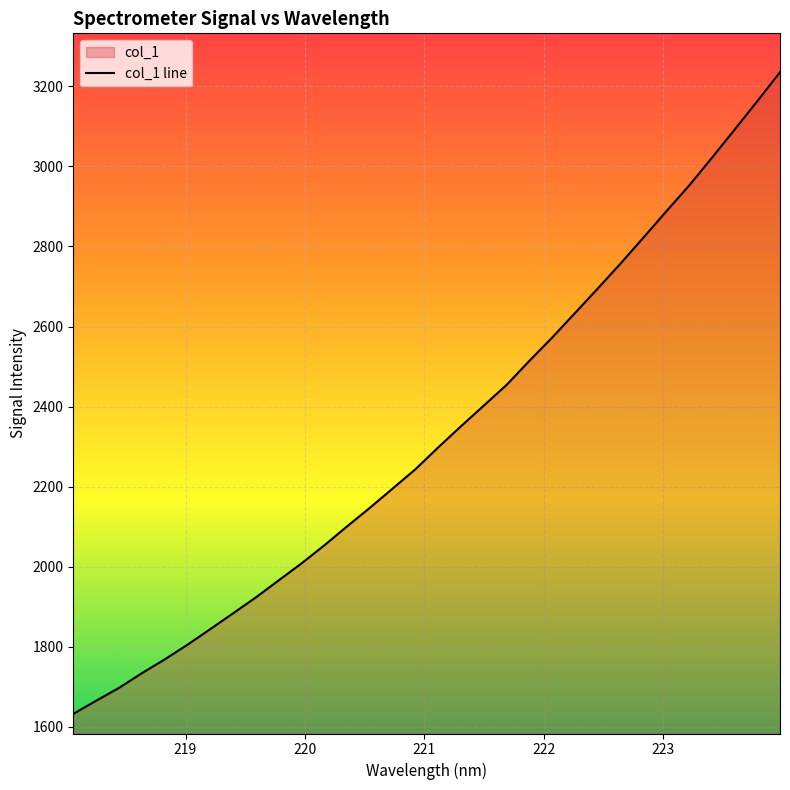

What is the difference between the maximum and minimum values?

1602.6